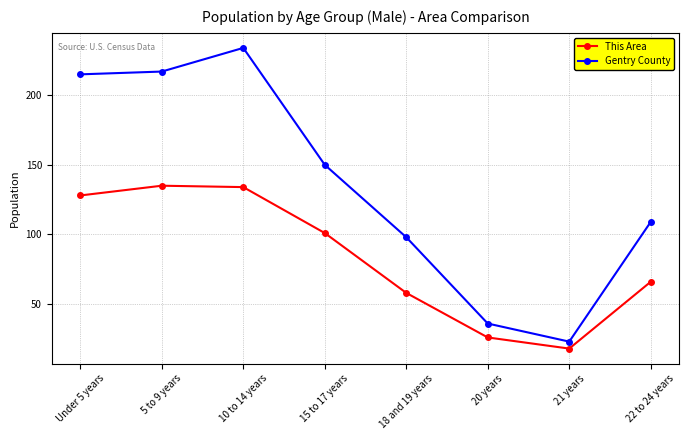

How many data points does each series have?

8